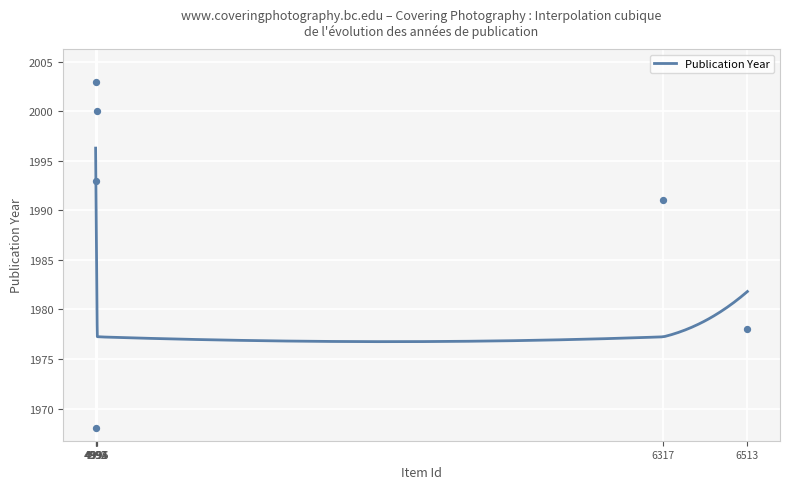

What is the change in value from 4992 to 6317?

-2